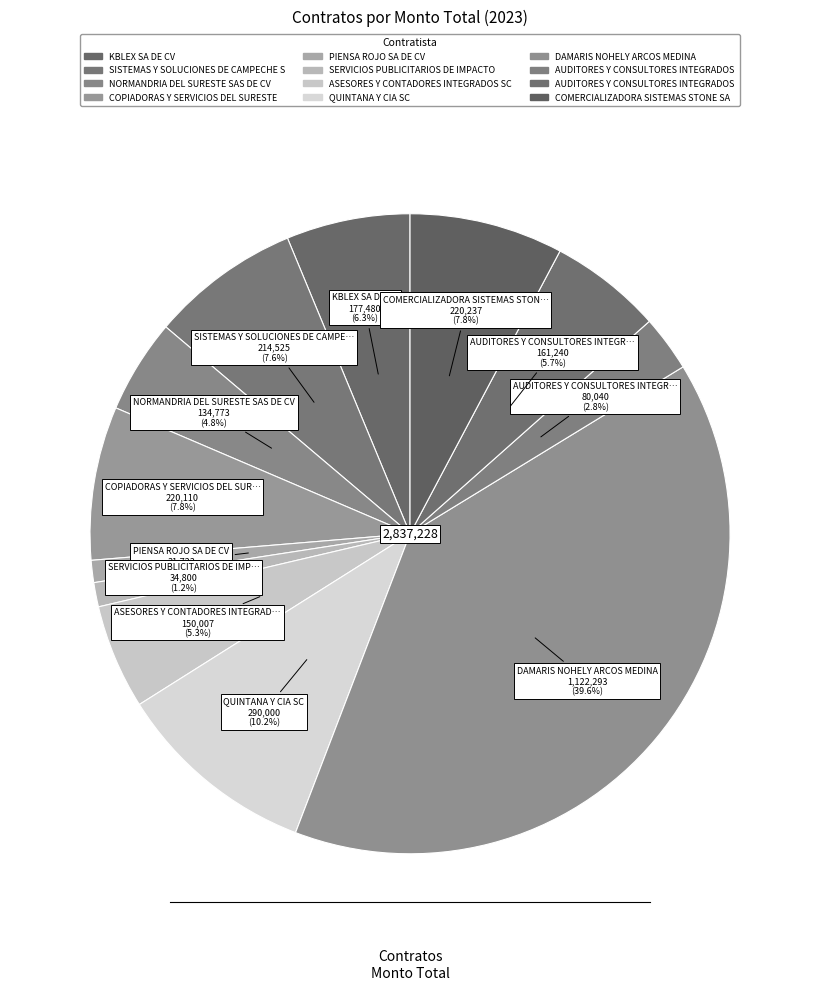

How many segments does this pie chart have?

12